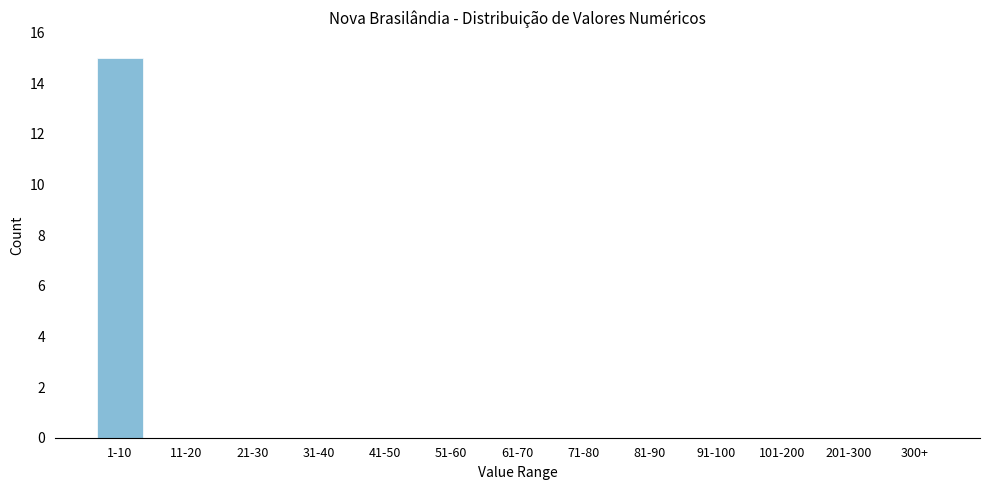

Reading left to right, extract all data points from this chart.

1-10=15	11-20=0	21-30=0	31-40=0	41-50=0	51-60=0	61-70=0	71-80=0	81-90=0	91-100=0	101-200=0	201-300=0	300+=0